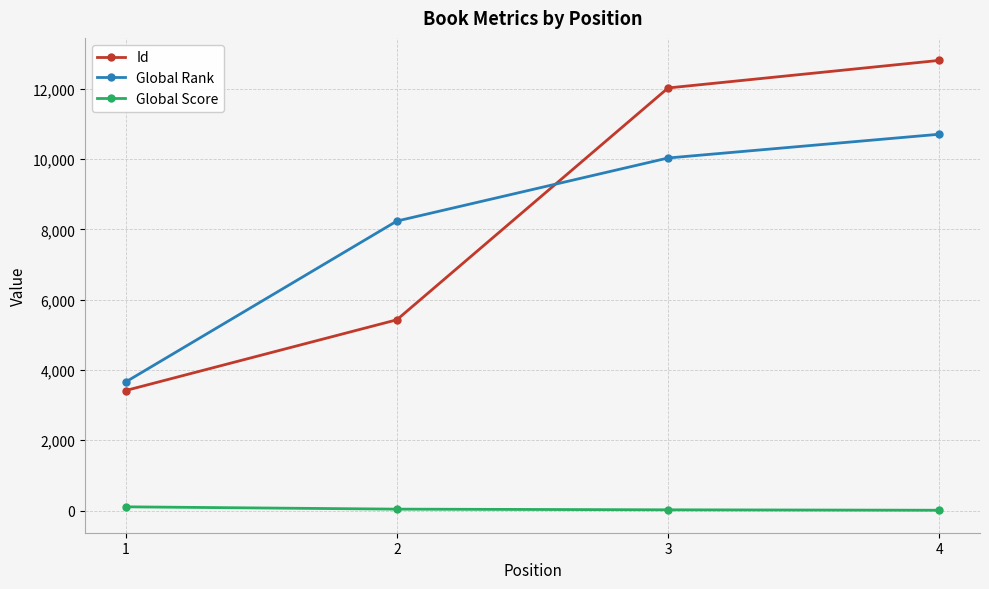

What is the lowest value of the Global Rank series?

3657